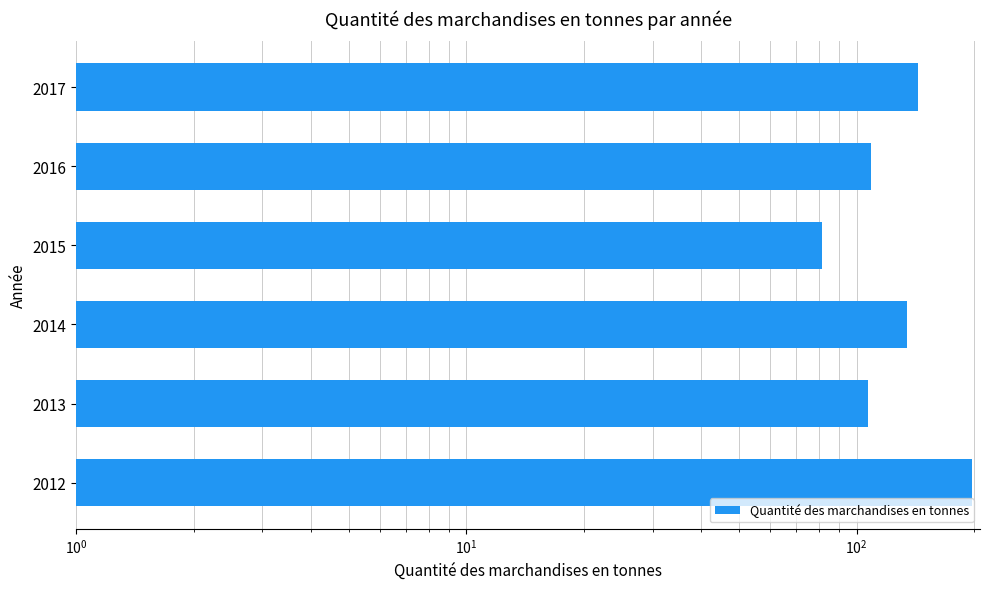

What is the maximum value shown in the chart?

198.1